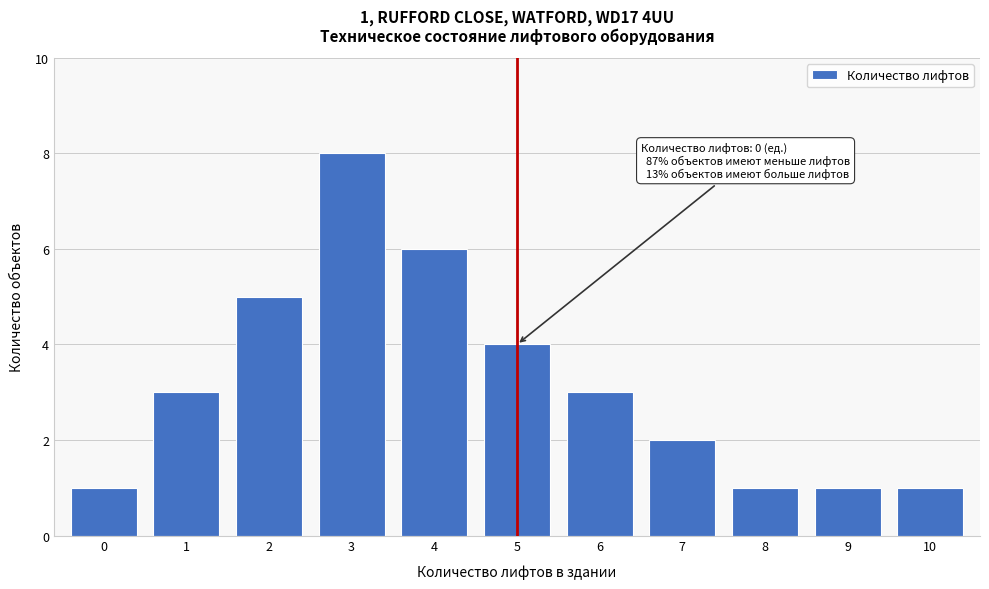

Reading left to right, list all the values displayed in this chart.

1	3	5	8	6	4	3	2	1	1	1